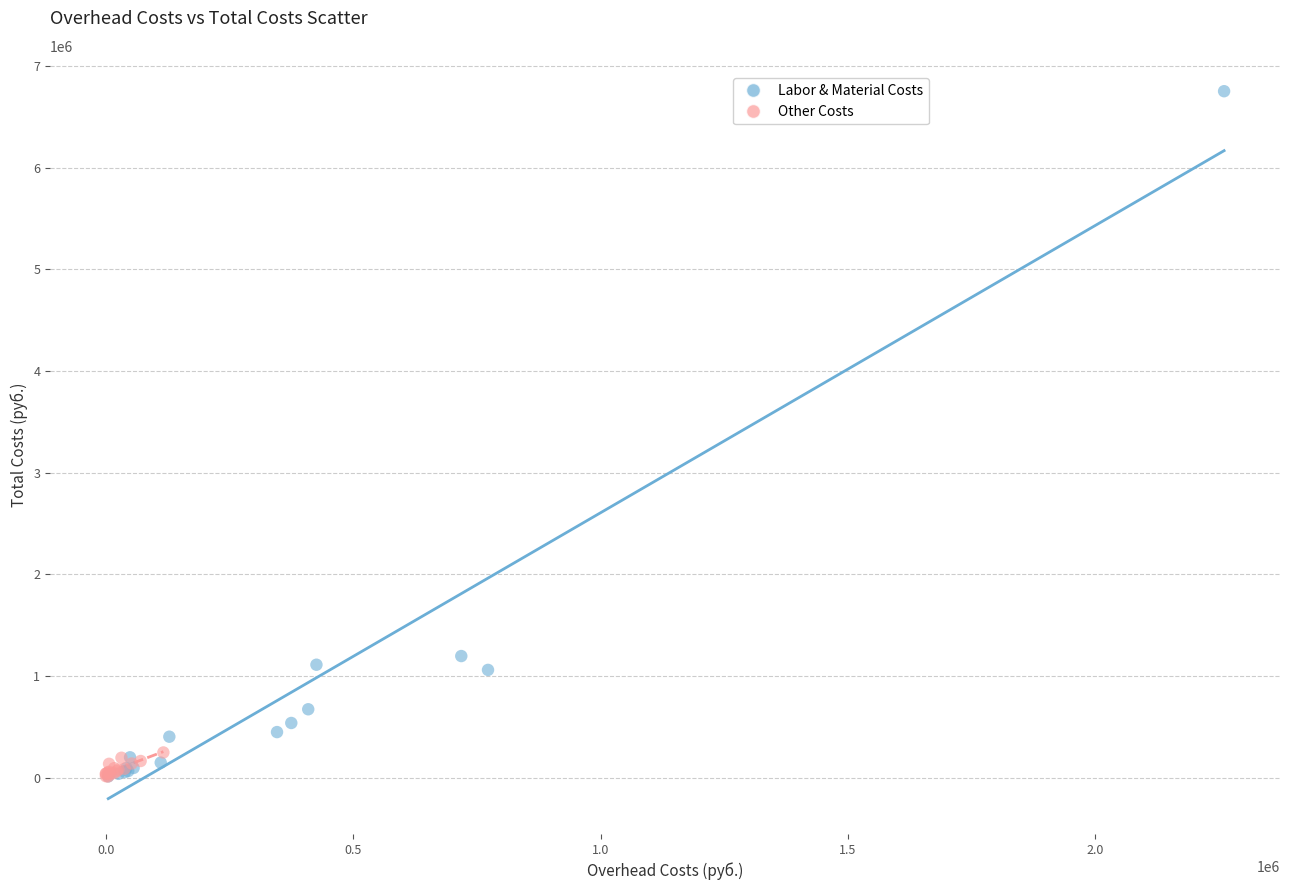

Which series has the widest spread of Y values?

Labor & Material Costs